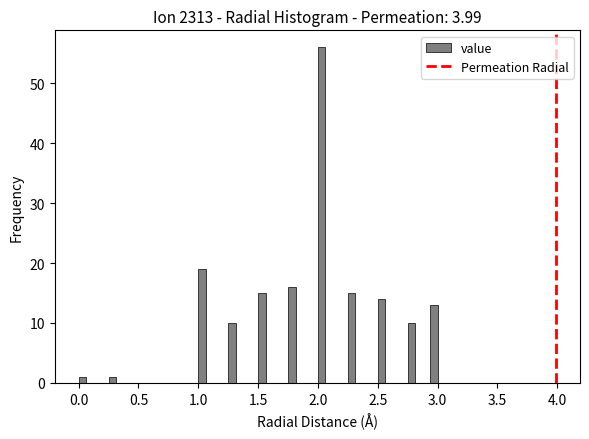

Around what value on the x-axis is the tallest bar? Give the approximate position of its centre, as read against the axis.

2.05